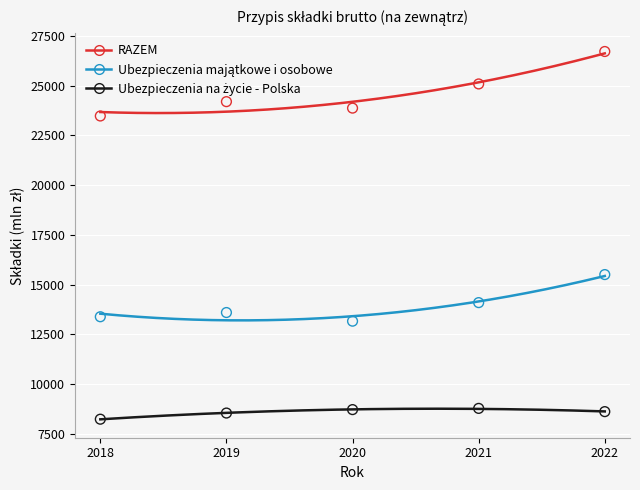

Which series has the largest total across all categories?

RAZEM